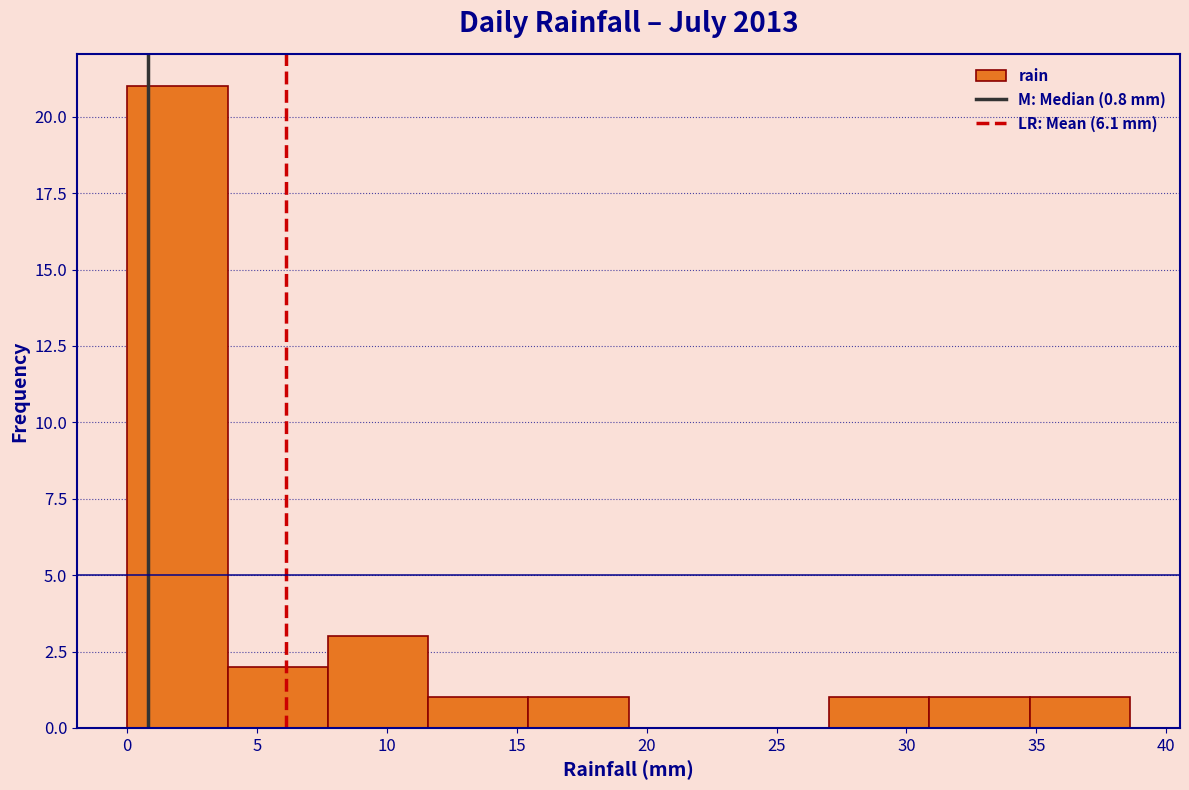

Reading left to right, transcribe this chart: for each bar, give the range it covers on the x-axis and its height. Neither the bar edges nor the heights are printed on the chart, so give them approximately, as read against the axes.

0.0 to 4.0: 21
4.0 to 7.5: 2
7.5 to 11.5: 3
11.5 to 15.5: 1
15.5 to 19.5: 1
19.5 to 23.0: 0
23.0 to 27.0: 0
27.0 to 31.0: 1
31.0 to 34.5: 1
34.5 to 38.5: 1